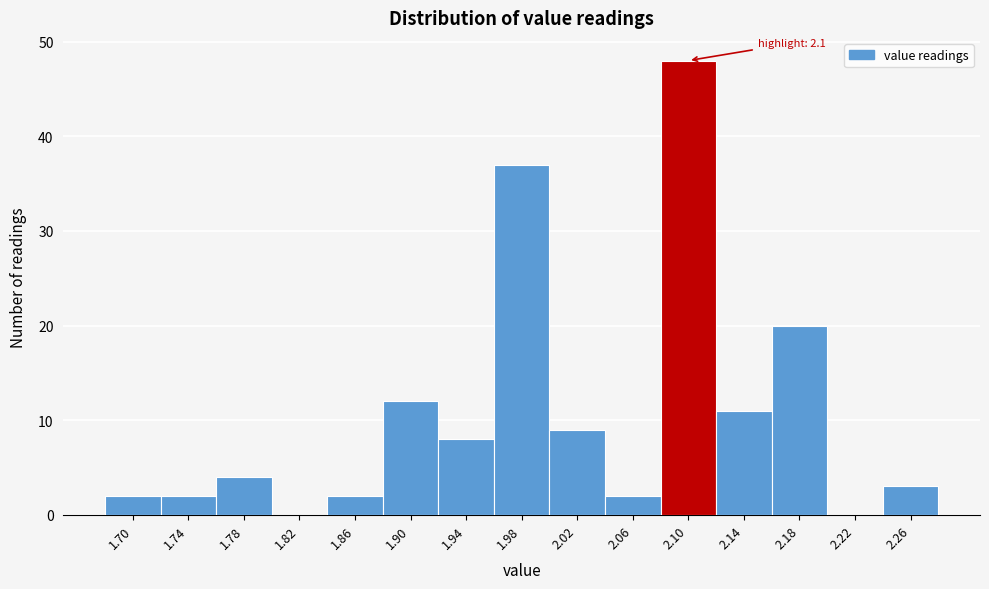

Reading right to left, extract all data points from this chart.

2.26=3	2.22=0	2.18=20	2.14=11	2.10=48	2.06=2	2.02=9	1.98=37	1.94=8	1.90=12	1.86=2	1.82=0	1.78=4	1.74=2	1.70=2